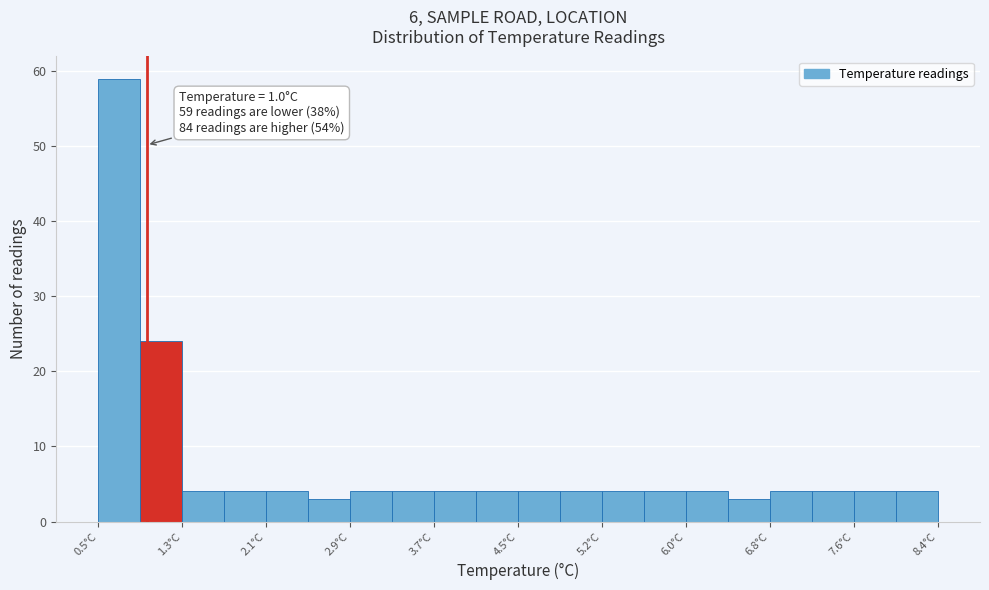

Read against the x-axis, roughly where is the centre of the tallest bar?

0.7